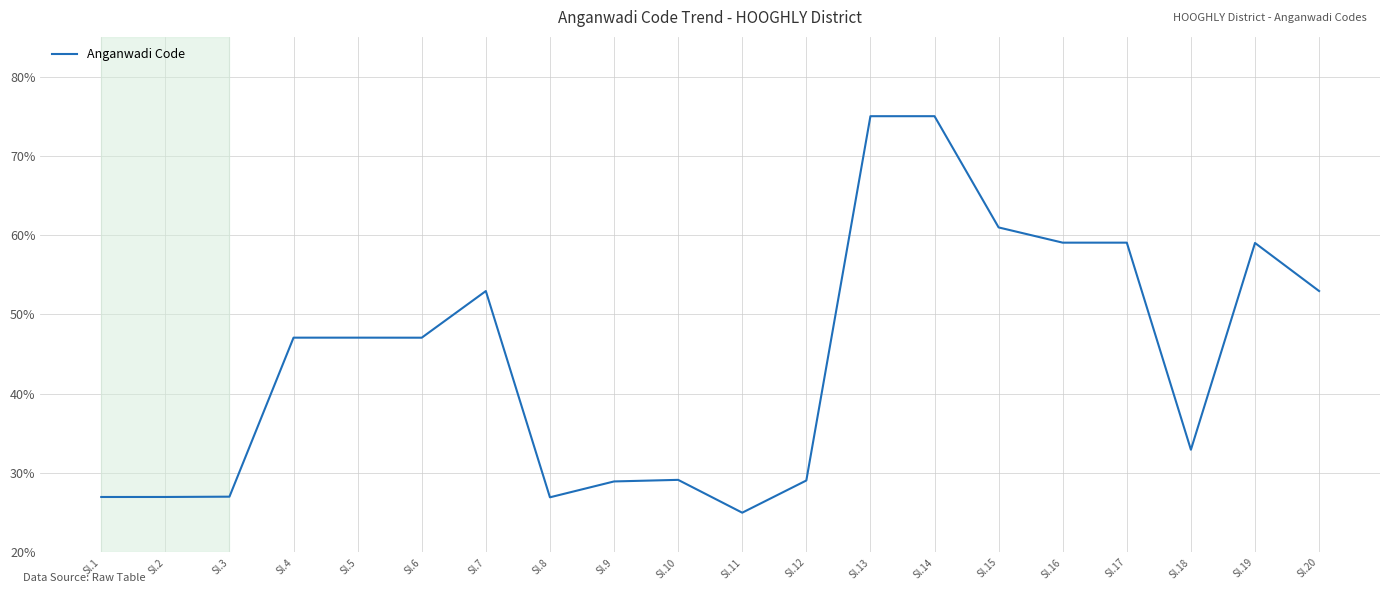

What is the smallest value displayed?

25.0